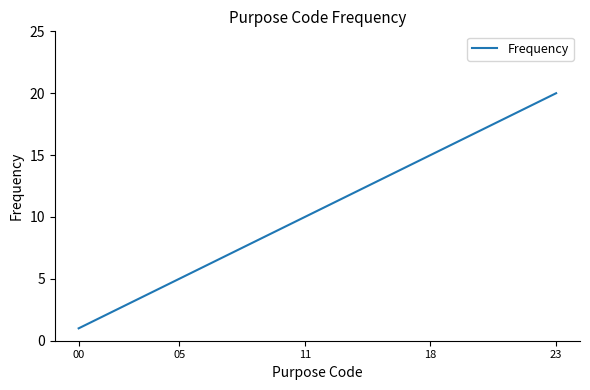

What is the sum of all values?

210